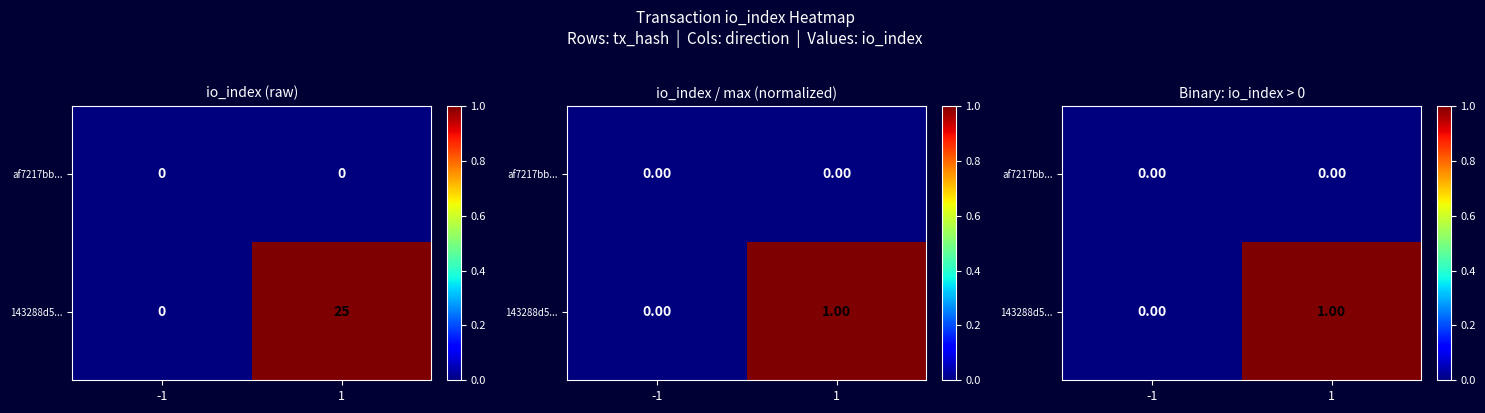

List the series in order of their overall mean, highest first.

143288d5..., af7217bb...